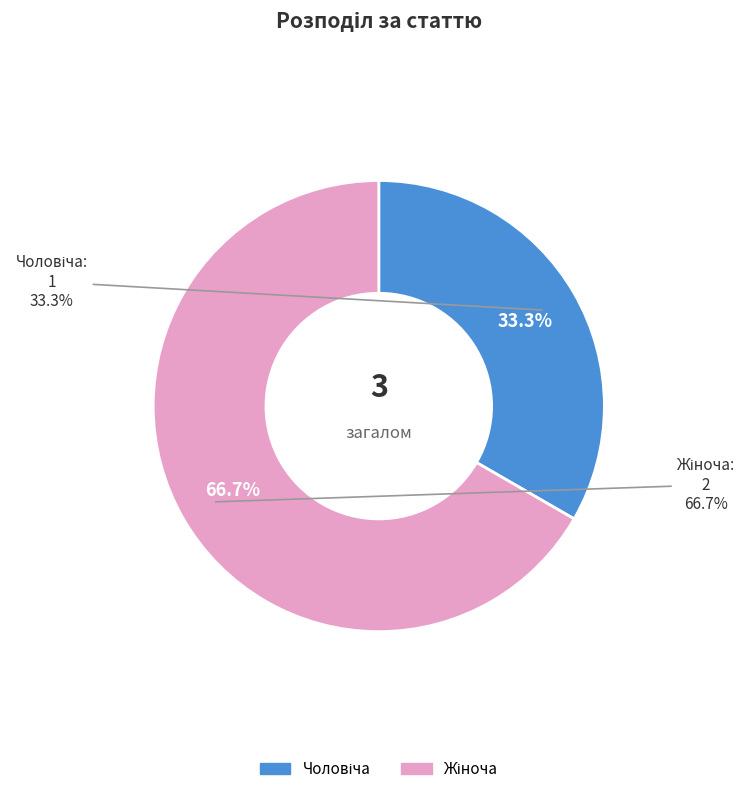

To the nearest percent, what is the average slice percentage?

50%